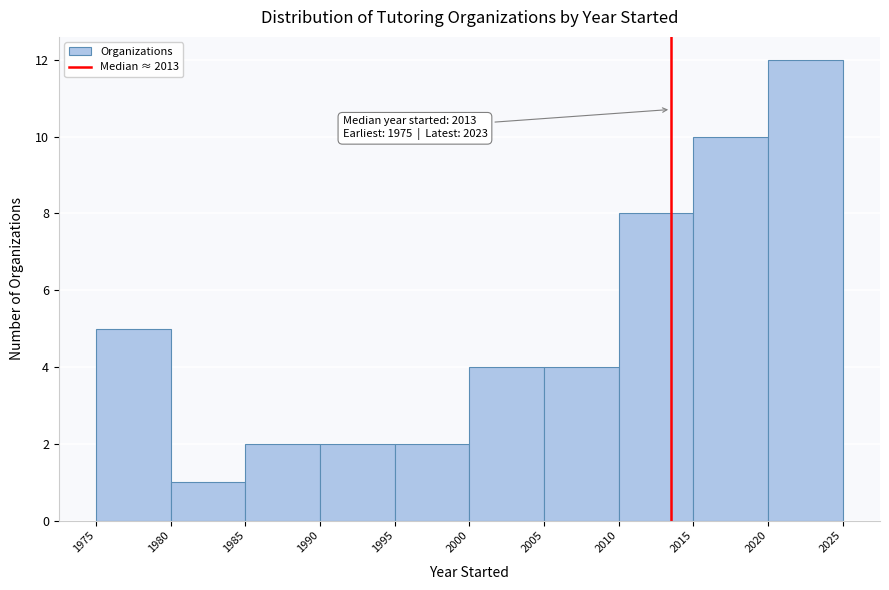

Which range on the x-axis has the tallest bar?

2020 to 2025